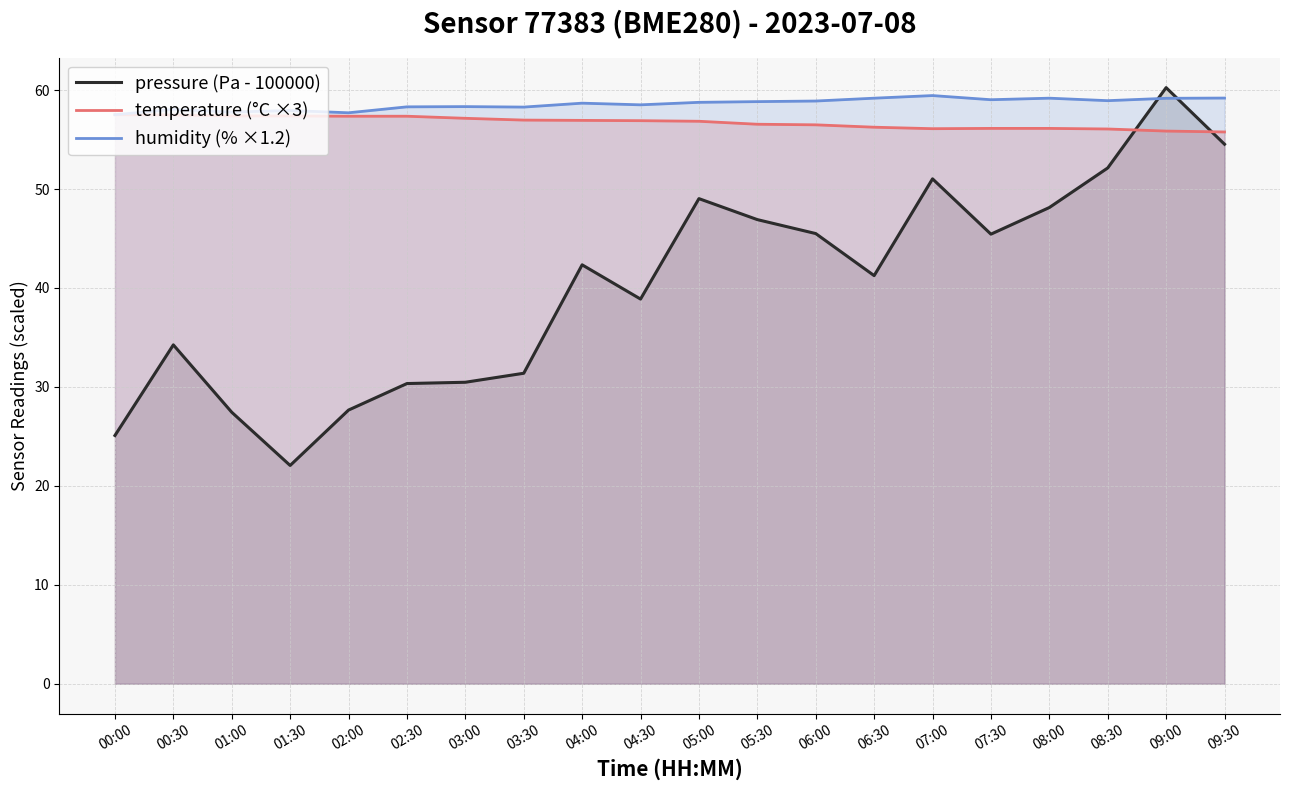

True or false: temperature (°C ×3) has more than 2 interior local peaks.

False